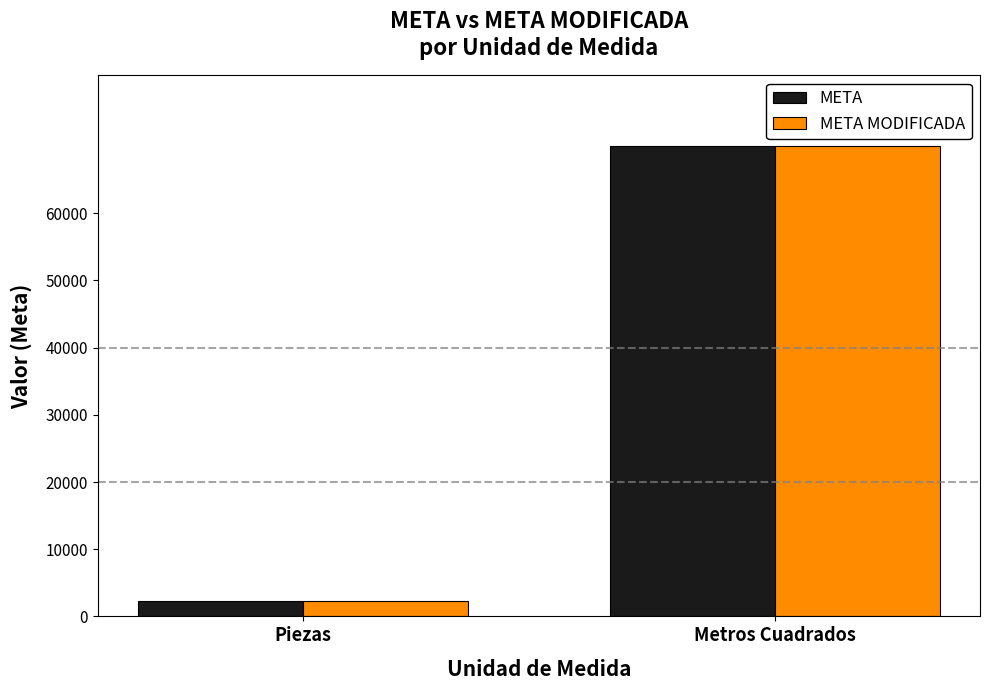

Reading left to right, transcribe all the data shown in this chart.

META: 2357.0	70012.8
META MODIFICADA: 2357.0	70012.8